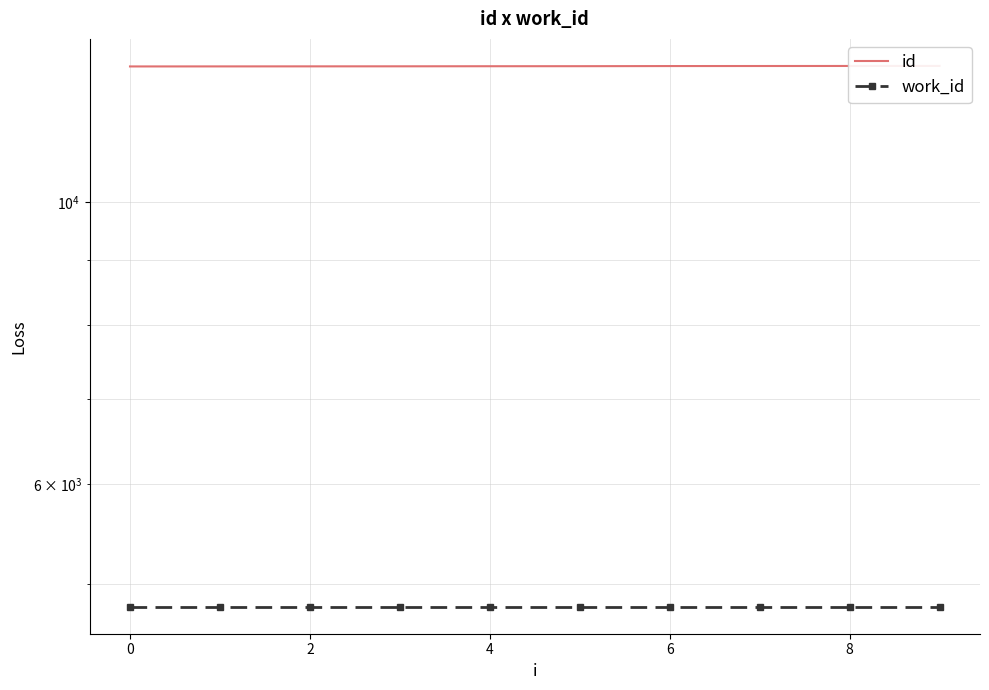

What is the value of the work_id point at the 2nd from the left?

4802